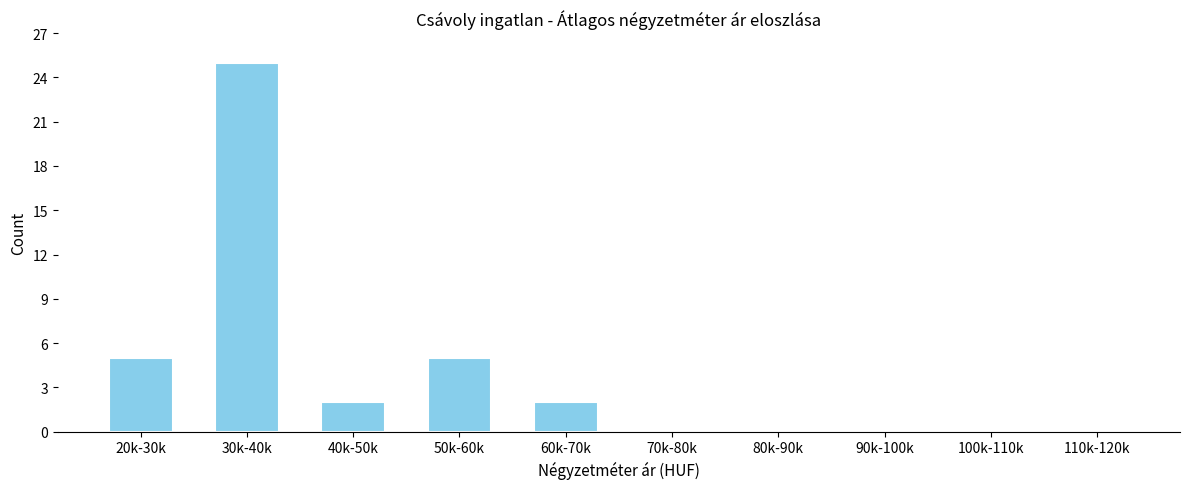

Reading right to left, list all the values displayed in this chart.

110k-120k=0	100k-110k=0	90k-100k=0	80k-90k=0	70k-80k=0	60k-70k=2	50k-60k=5	40k-50k=2	30k-40k=25	20k-30k=5